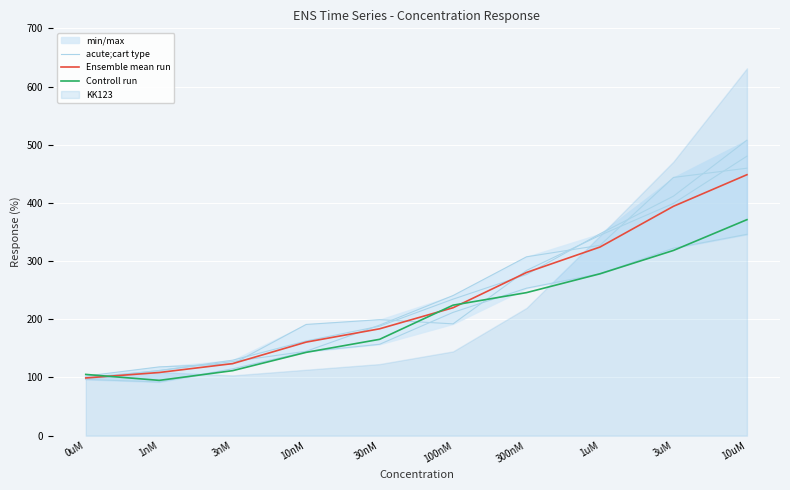

The Ensemble mean run series shows 394.2 at 3uM. True or false?

True